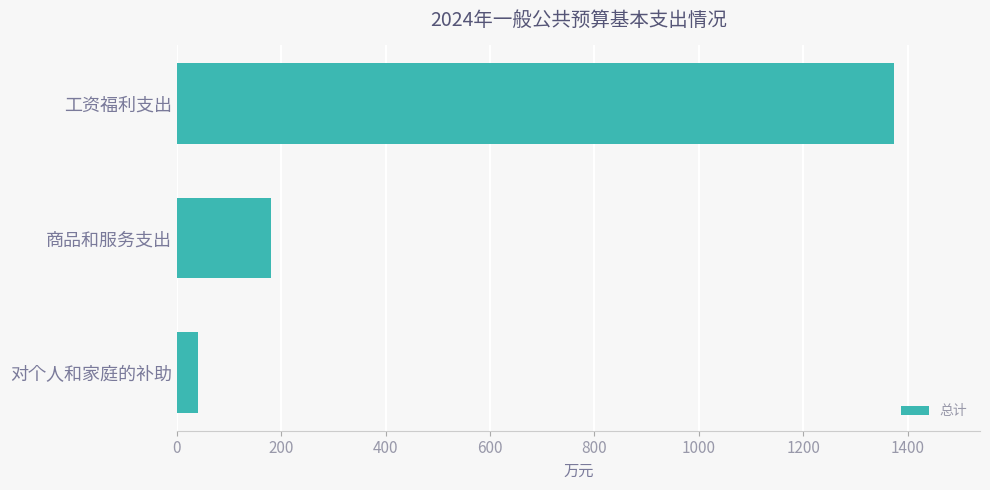

Rank the categories by value from highest to lowest.

工资福利支出, 商品和服务支出, 对个人和家庭的补助